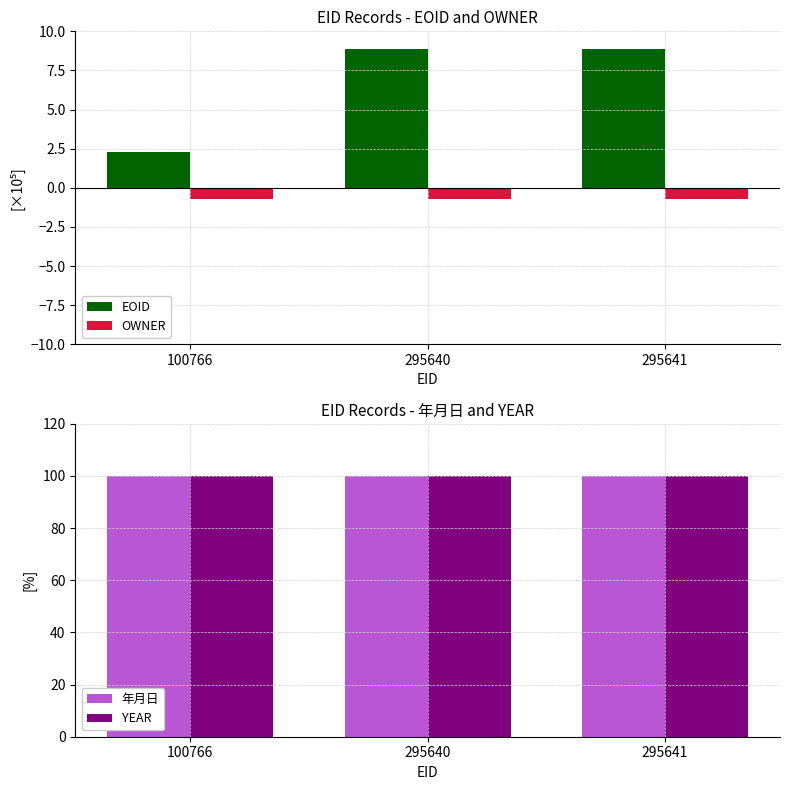

Which series has the largest total across all categories?

YEAR